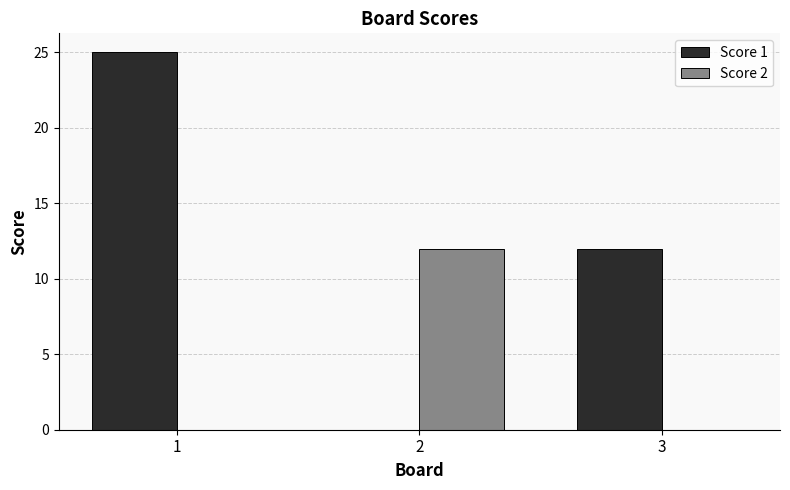

Which series has the largest total across all categories?

Score 1